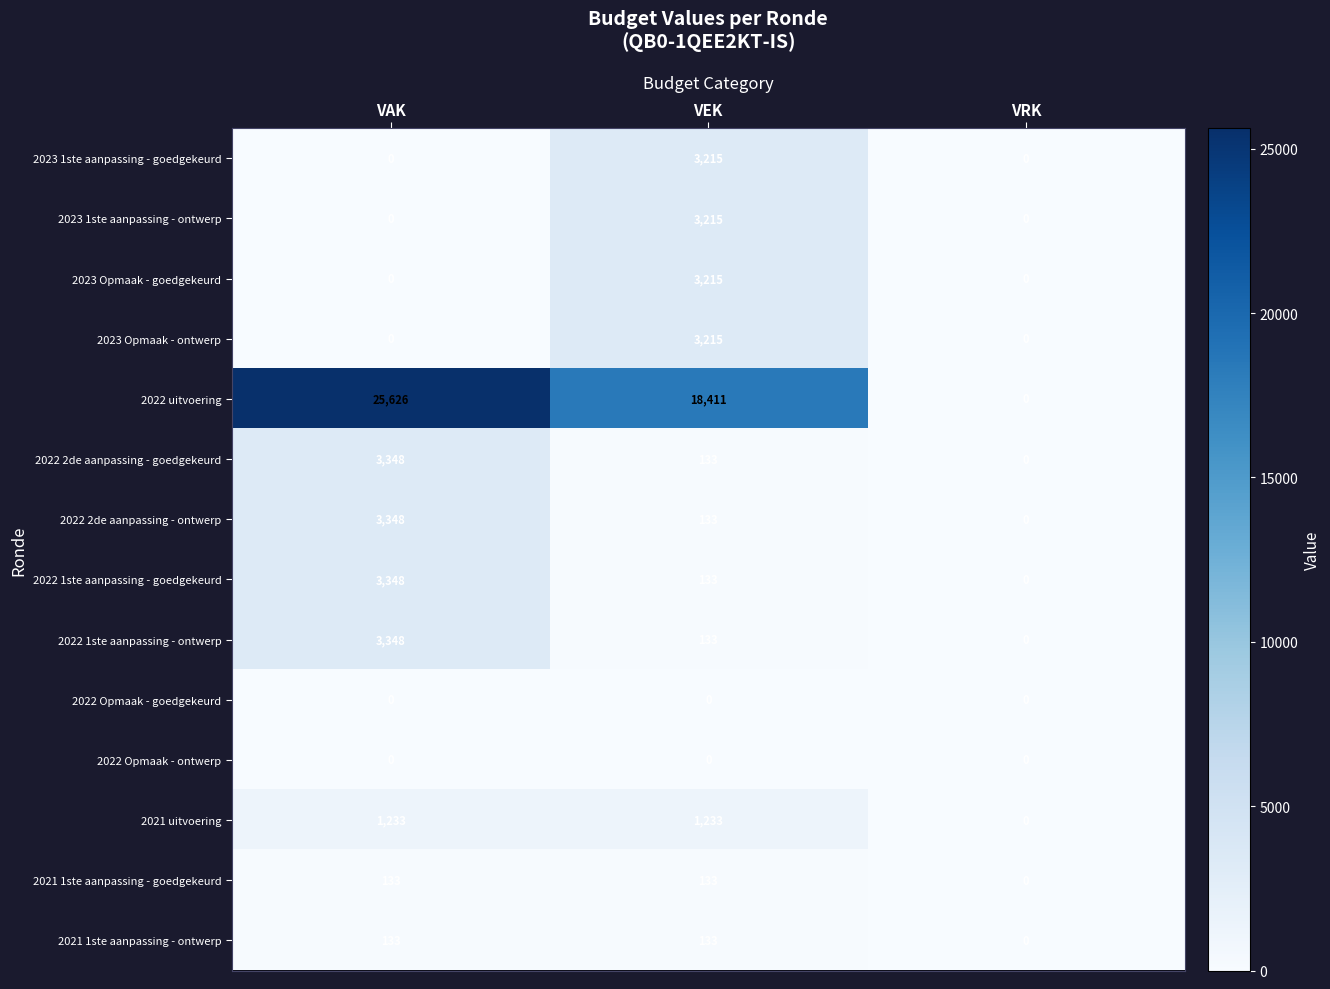

How many data points does each series have?

3